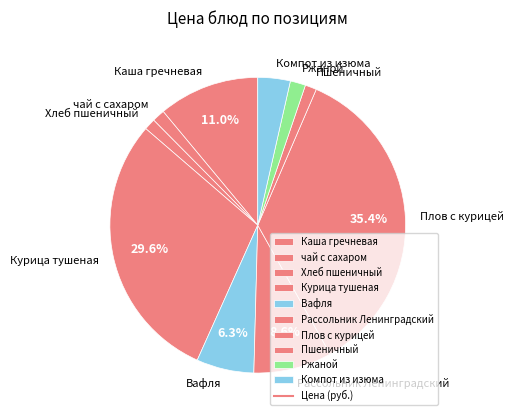

Is there any slice that represents more than half of the pie?

No